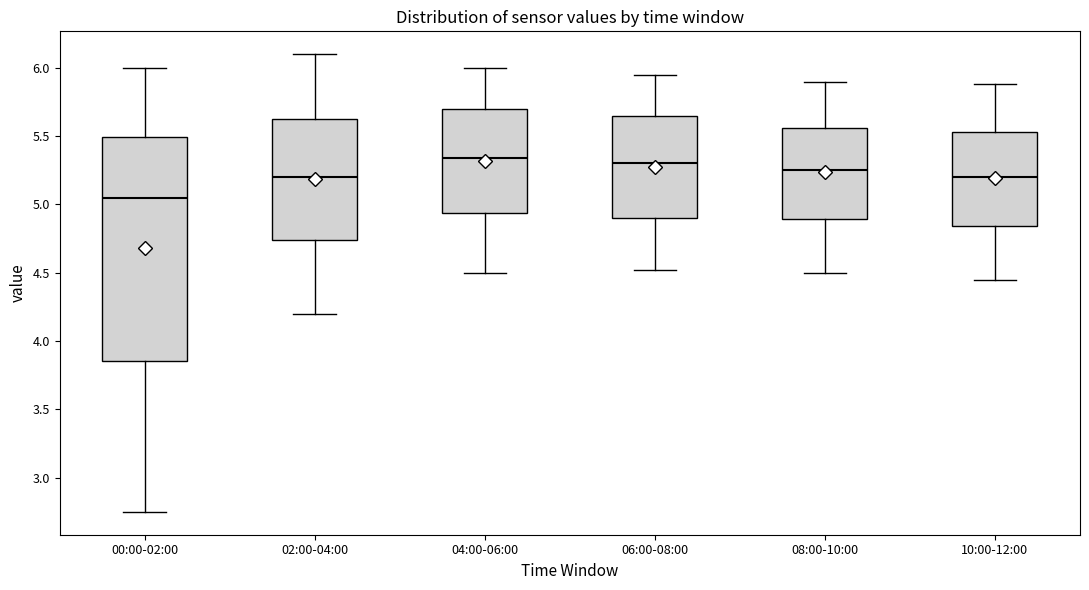

Reading left to right, transcribe this box plot: for each box, give where its median line is, the range the box spans, and where its two whiskers end, as read against the y-axis. The values are not printed on the chart, so give them approximately, as read against the axis.

00:00-02:00: median 5.05, box 3.85 to 5.50, whiskers 2.75 to 6.00
02:00-04:00: median 5.20, box 4.75 to 5.65, whiskers 4.20 to 6.10
04:00-06:00: median 5.35, box 4.95 to 5.70, whiskers 4.50 to 6.00
06:00-08:00: median 5.30, box 4.90 to 5.65, whiskers 4.50 to 5.95
08:00-10:00: median 5.25, box 4.90 to 5.55, whiskers 4.50 to 5.90
10:00-12:00: median 5.20, box 4.85 to 5.55, whiskers 4.45 to 5.90